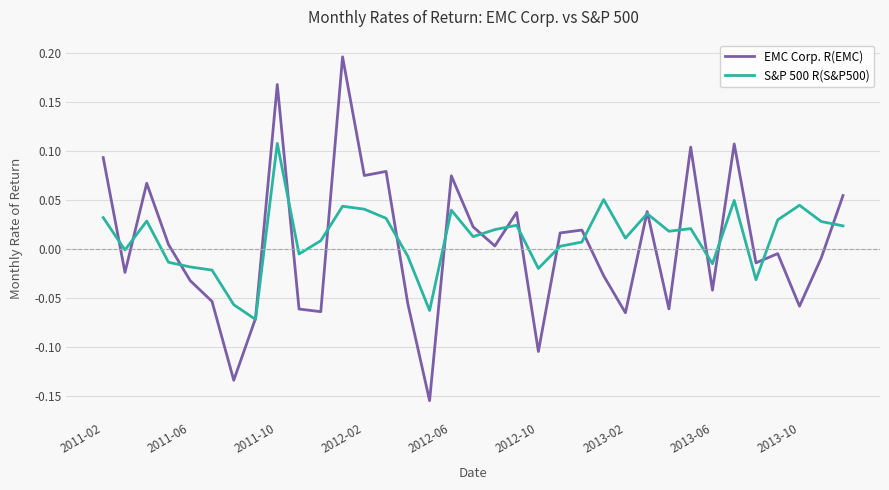

List the series in order of their peak value, lowest first.

S&P 500 R(S&P500), EMC Corp. R(EMC)